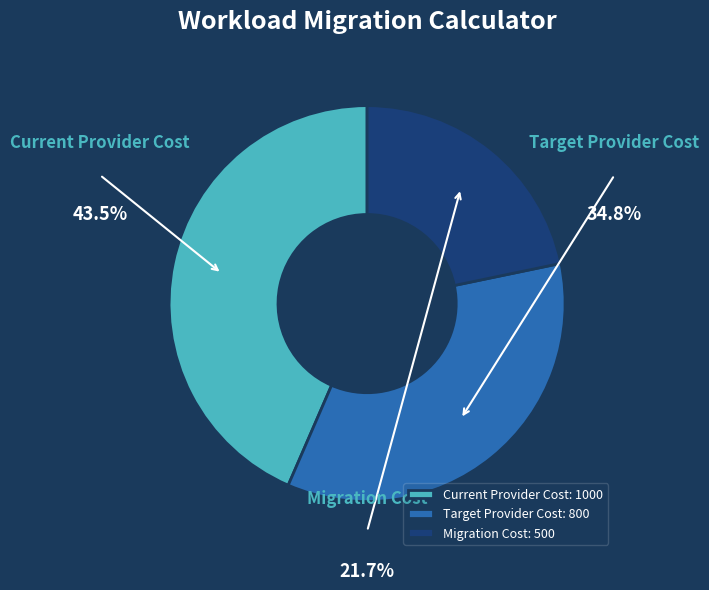

Which slice is the smallest?

Migration Cost